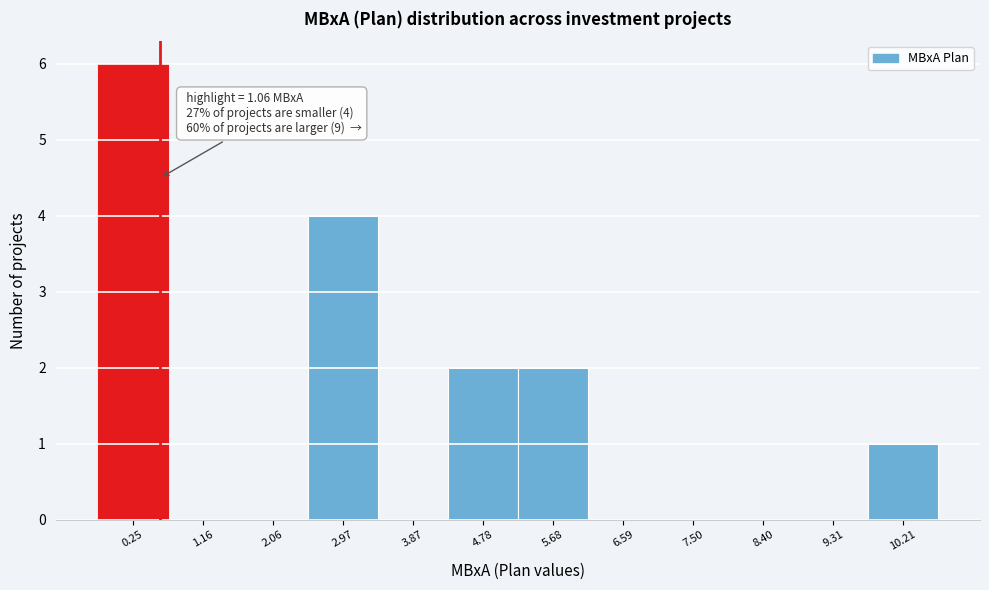

Reading left to right, transcribe all the data shown in this chart.

0.25=6	1.16=0	2.06=0	2.97=4	3.87=0	4.78=2	5.68=2	6.59=0	7.50=0	8.40=0	9.31=0	10.21=1